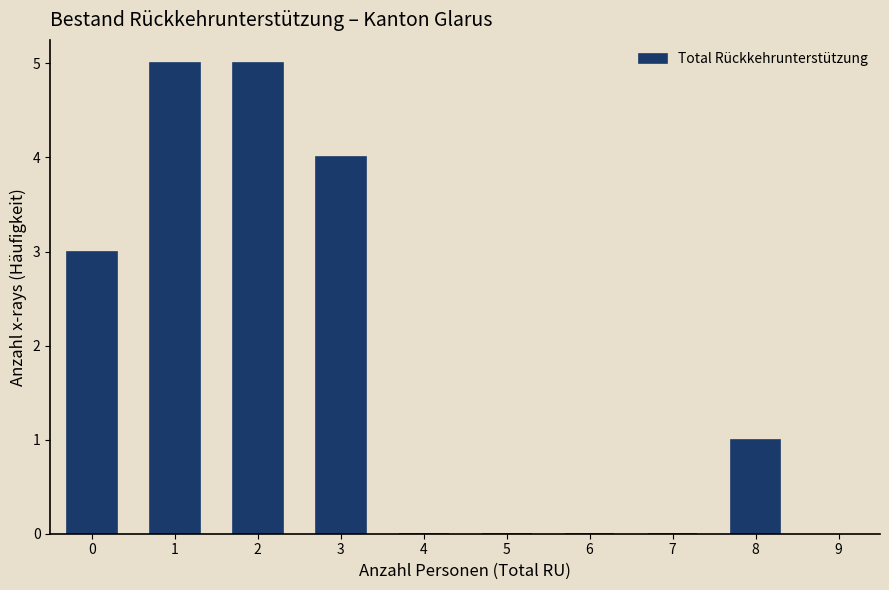

Reading left to right, extract all data points from this chart.

0=3	1=5	2=5	3=4	4=0	5=0	6=0	7=0	8=1